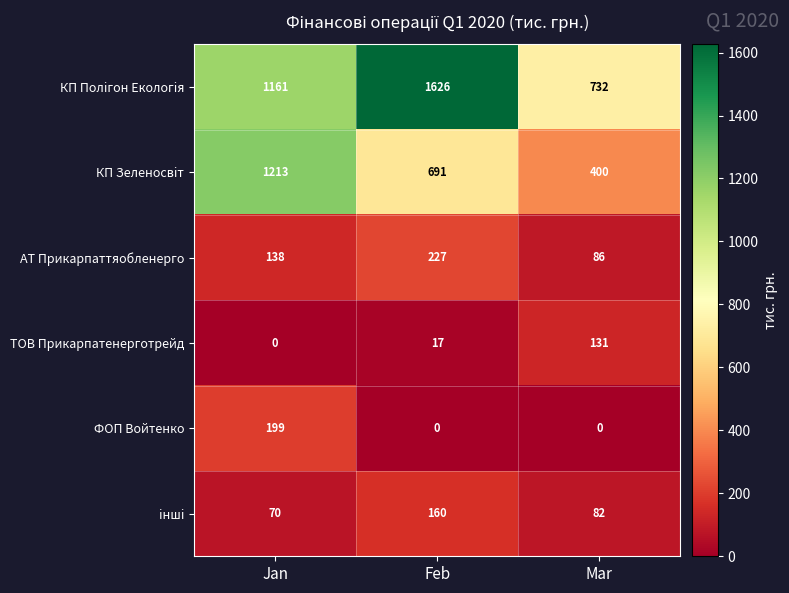

Rank the series by their maximum value, from lowest to highest.

ТОВ Прикарпатенерготрейд, iншi, ФОП Войтенко, АТ Прикарпаттяобленерго, КП Зеленосвiт, КП Полiгон Екологiя